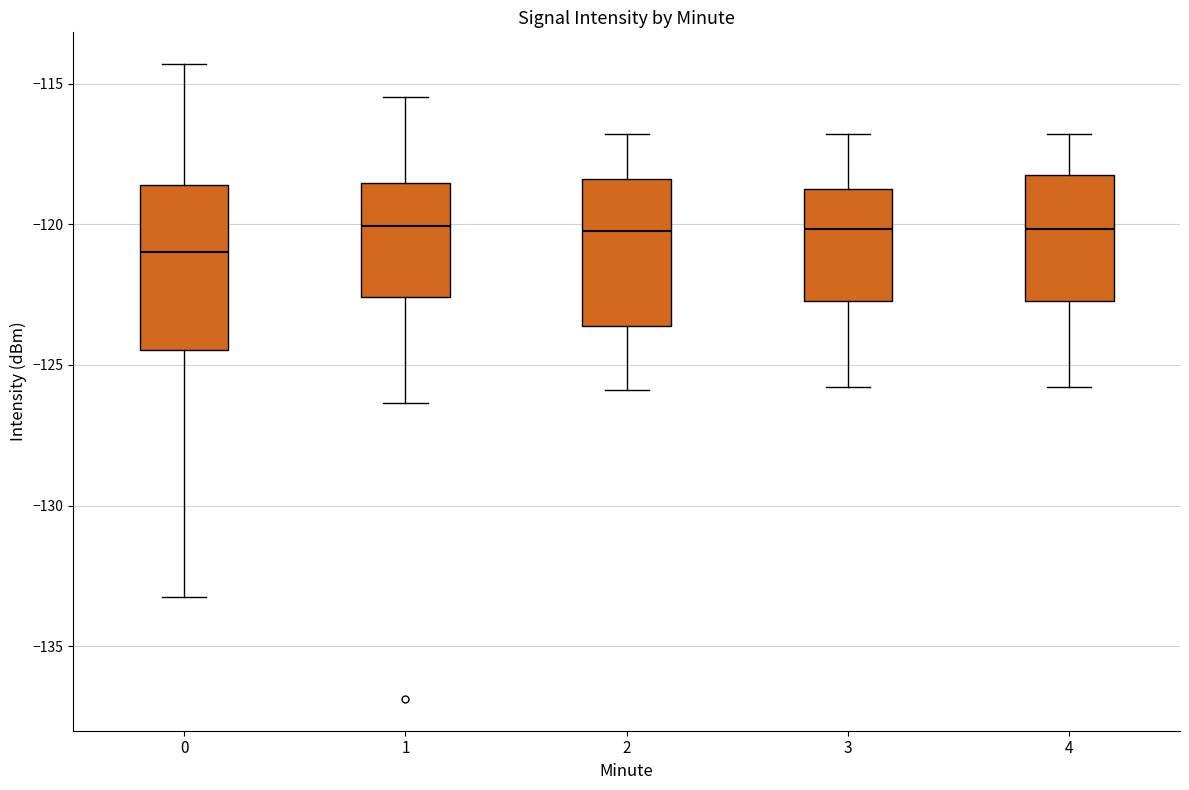

Comparing the boxes themselves (not the whiskers), which one is the tallest?

0